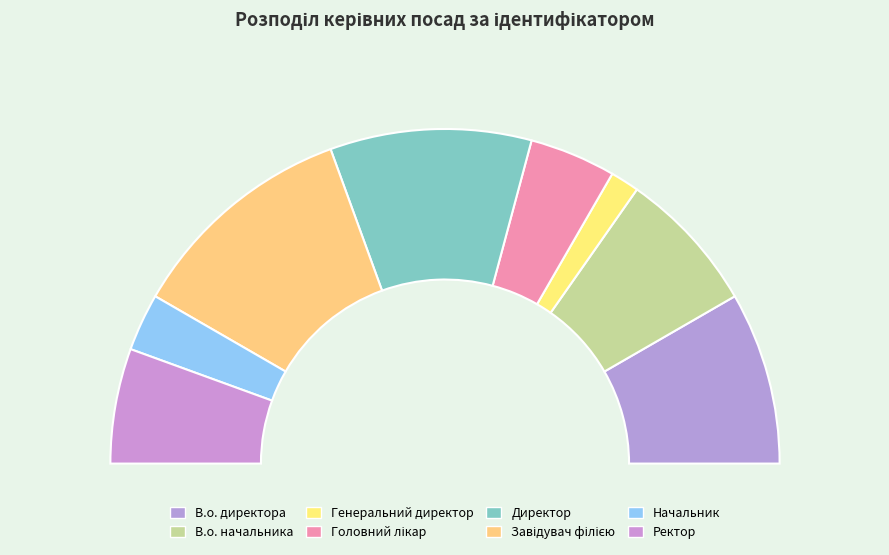

To the nearest percent, what is the difference between the Ректор and Головний лікар slice percentages?

3%